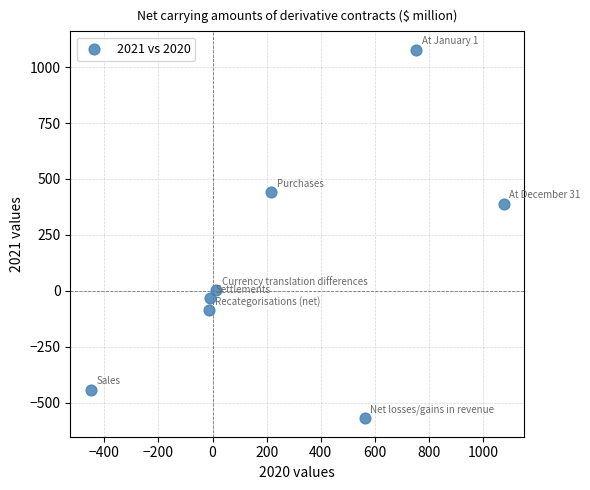

What is the average Y value?

97